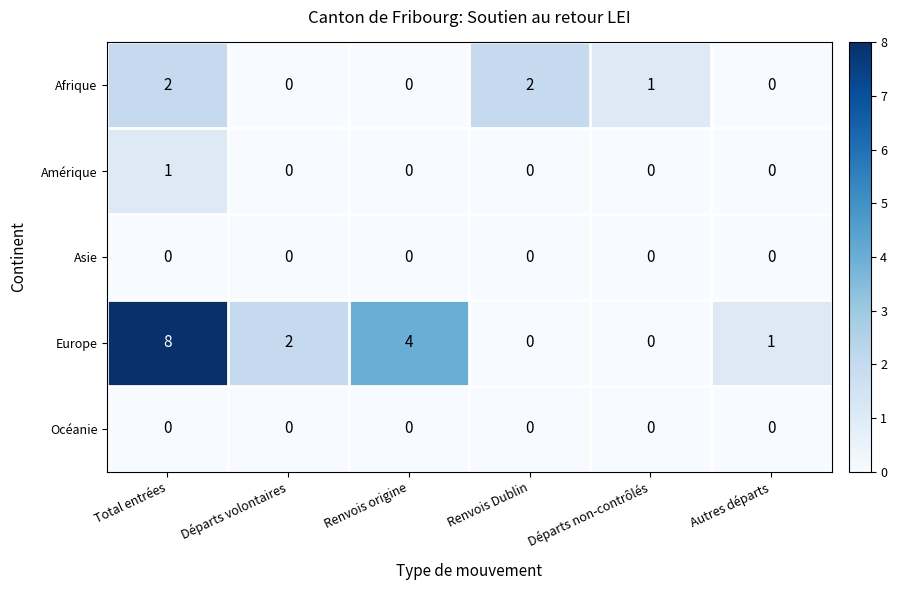

Count the number of categories in the chart.

6